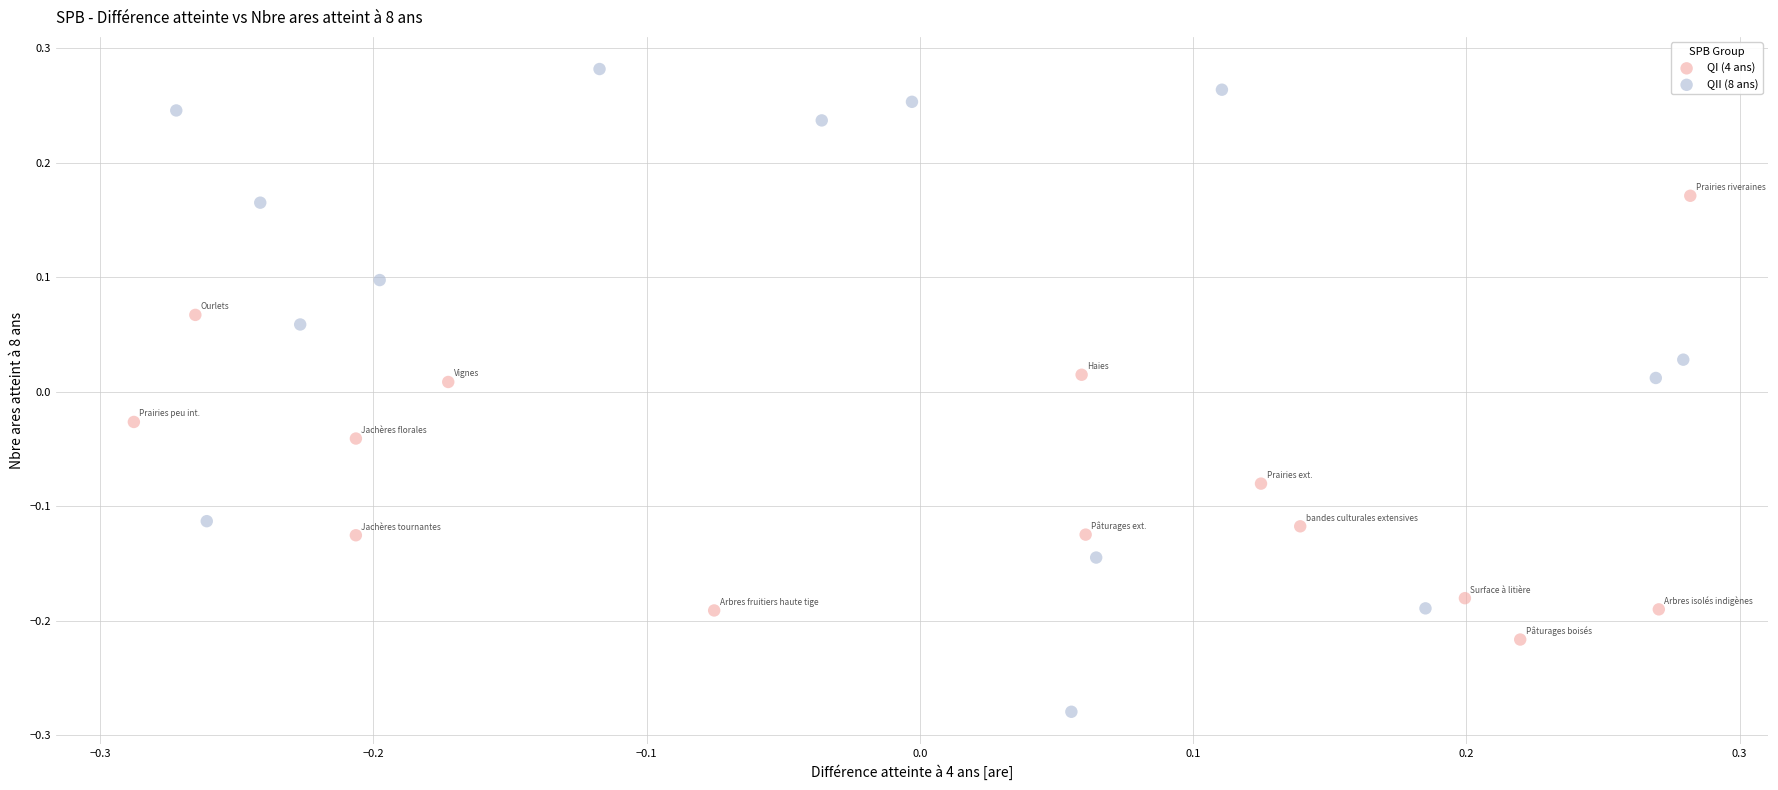

What are all the series names shown in the legend?

QI (4 ans), QII (8 ans)